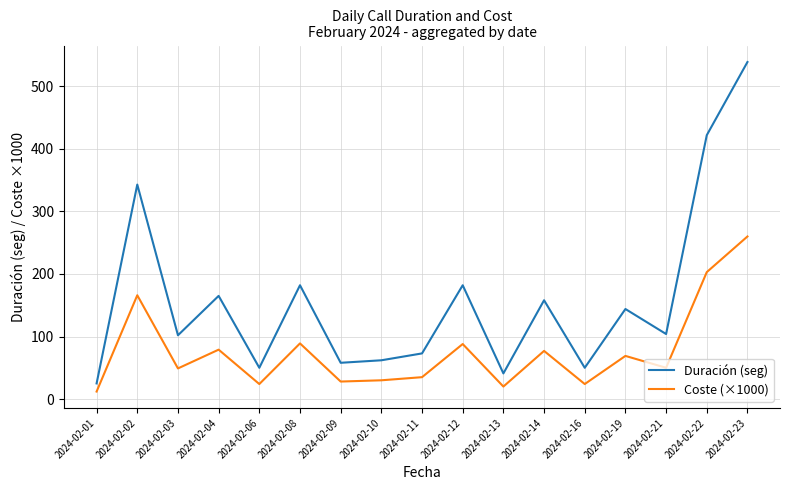

True or false: Coste (×1000) and Duración (seg) cross at least once.

False